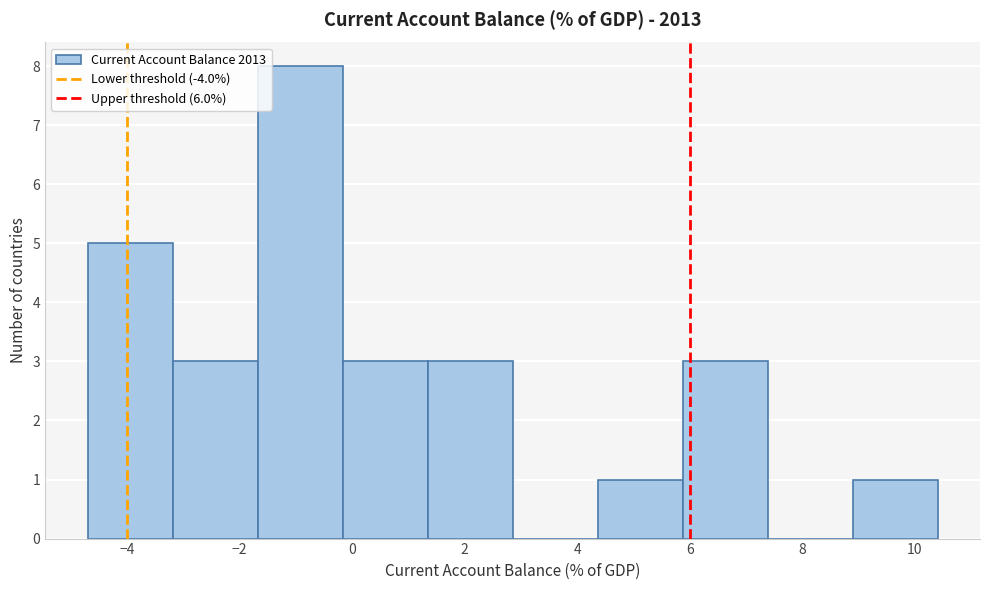

Reading left to right, transcribe this chart: for each bar, give the range it covers on the x-axis and its height. Neither the bar edges nor the heights are printed on the chart, so give them approximately, as read against the axes.

-4.6 to -3.2: 5
-3.2 to -1.6: 3
-1.6 to -0.2: 8
-0.2 to 1.4: 3
1.4 to 2.8: 3
2.8 to 4.4: 0
4.4 to 5.8: 1
5.8 to 7.4: 3
7.4 to 8.8: 0
8.8 to 10.4: 1